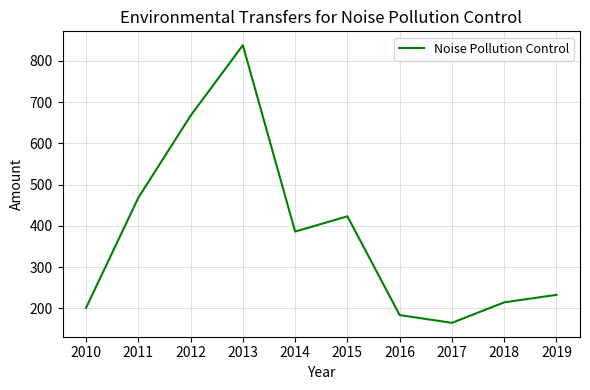

Between 2017 and 2010, which is larger?

2010